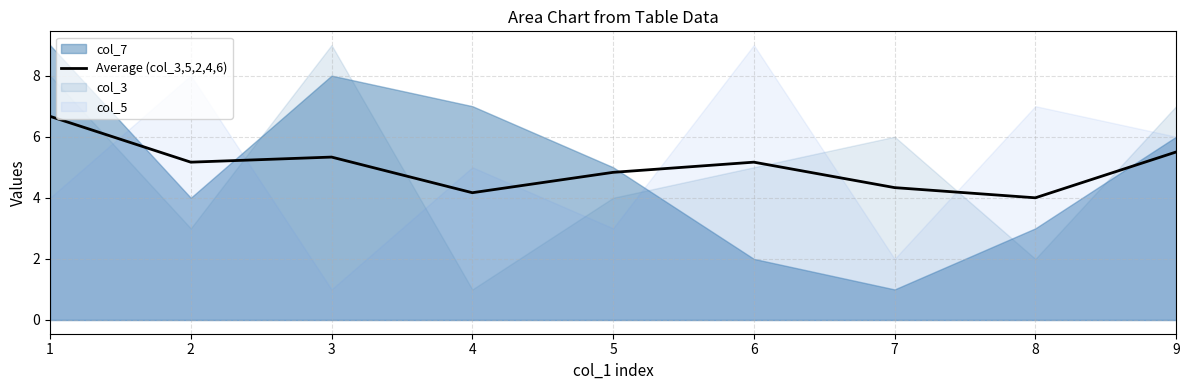

Where is the first local maximum?

3